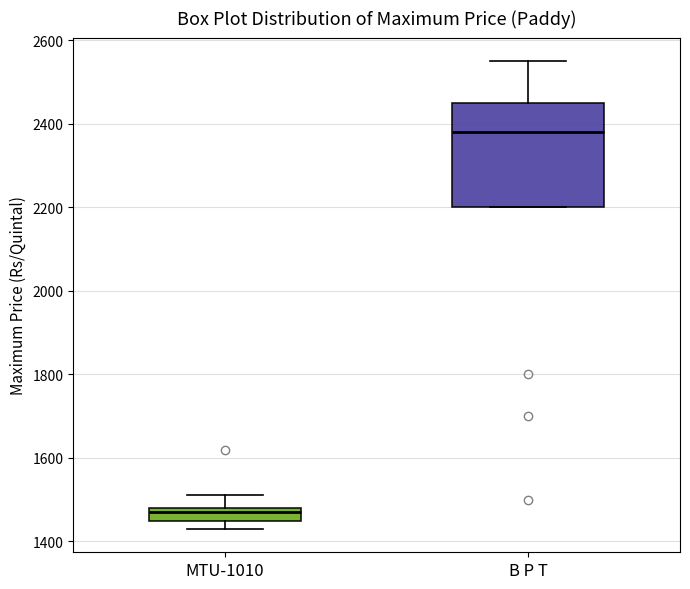

Reading left to right, transcribe this box plot: for each box, give where its median line is, the range the box spans, and where its two whiskers end, as read against the y-axis. The values are not printed on the chart, so give them approximately, as read against the axis.

MTU-1010: median 1480 (just below the box's upper edge), box 1460 to 1480, whiskers 1440 to 1520
B P T: median 2380, box 2200 to 2460, whiskers 2200 to 2560